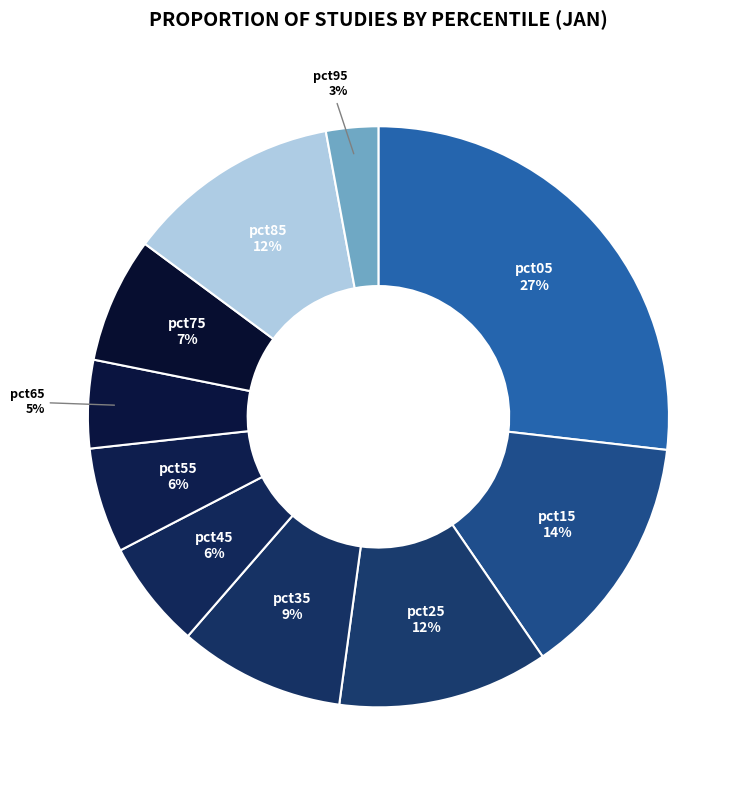

Is pct85 the majority of the pie?

No